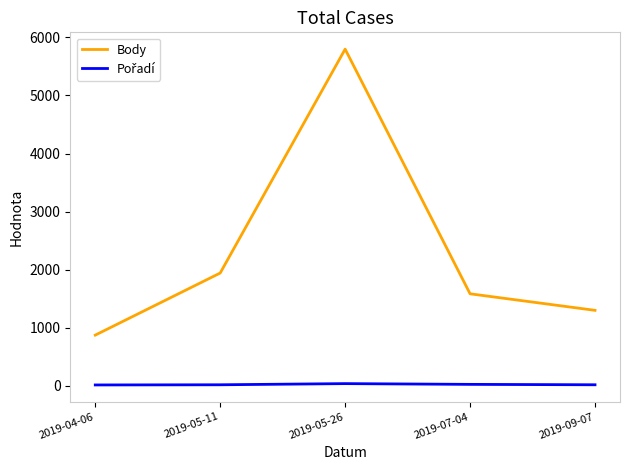

What is the difference between the maximum and second lowest values in the Body series?

4502